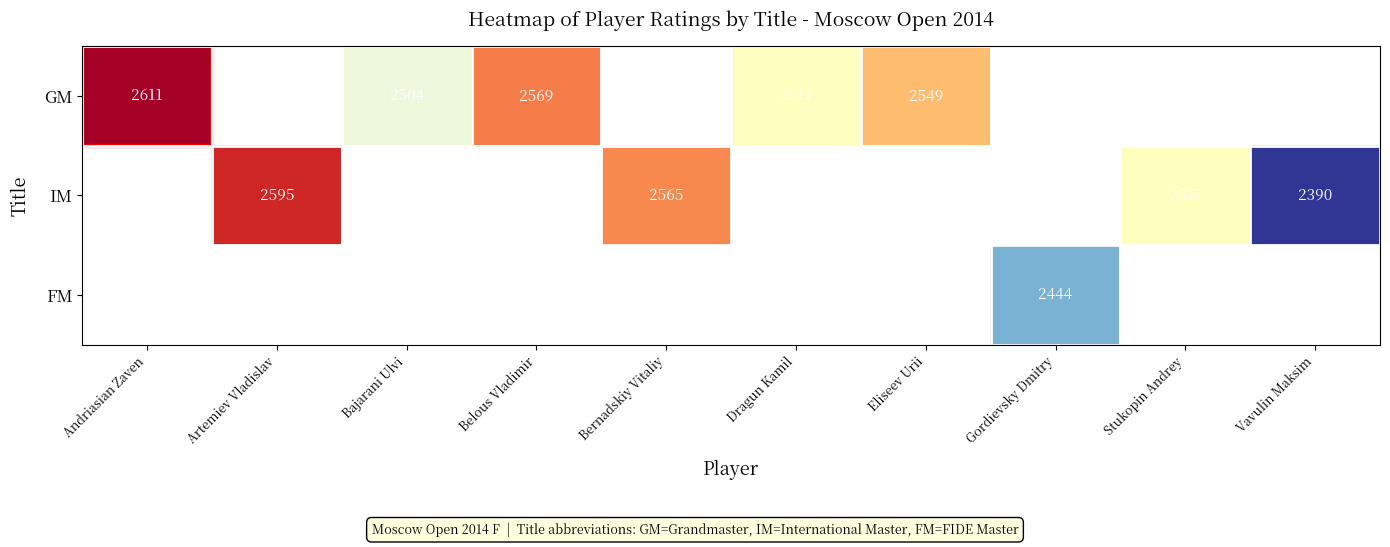

How many series are shown in this chart?

3